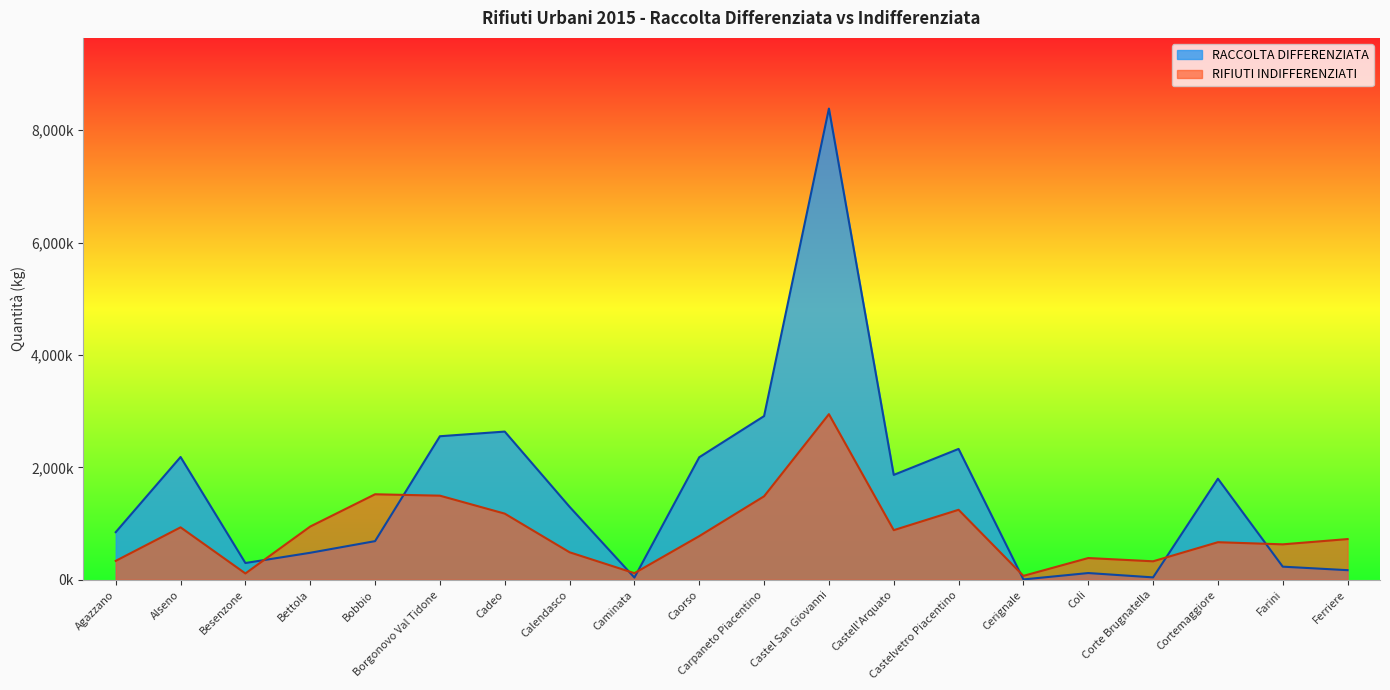

What is the greatest value displayed?

8384057